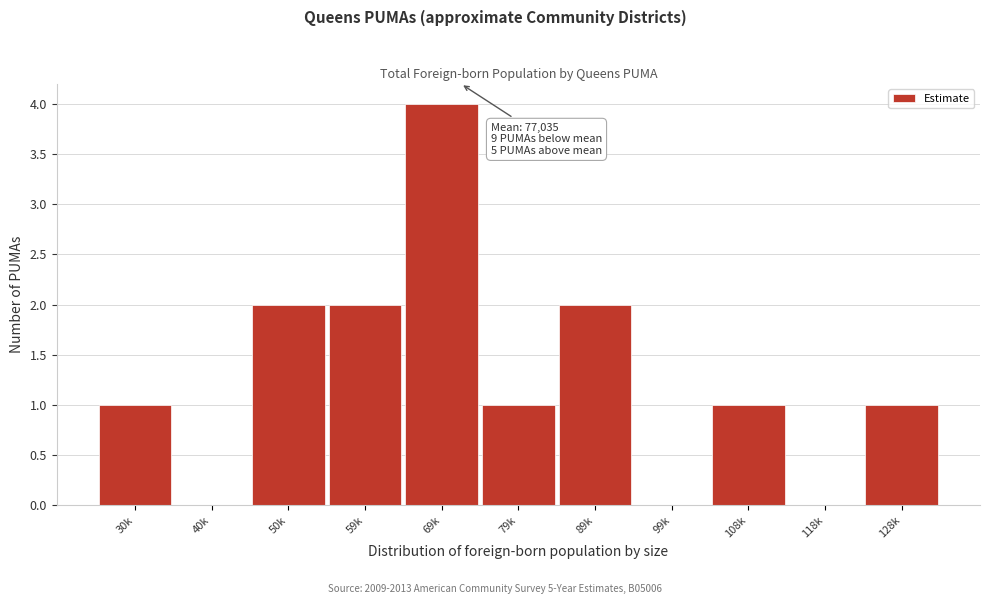

Reading left to right, list all the values displayed in this chart.

30k=1	40k=0	50k=2	59k=2	69k=4	79k=1	89k=2	99k=0	108k=1	118k=0	128k=1